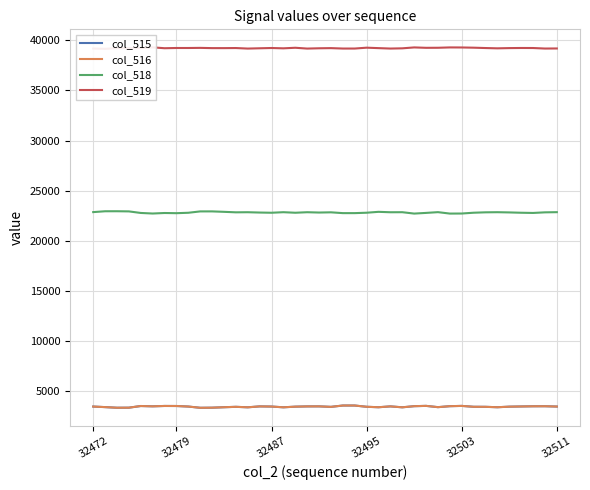

What is the difference between the maximum and second lowest values in the col_515 series?

220